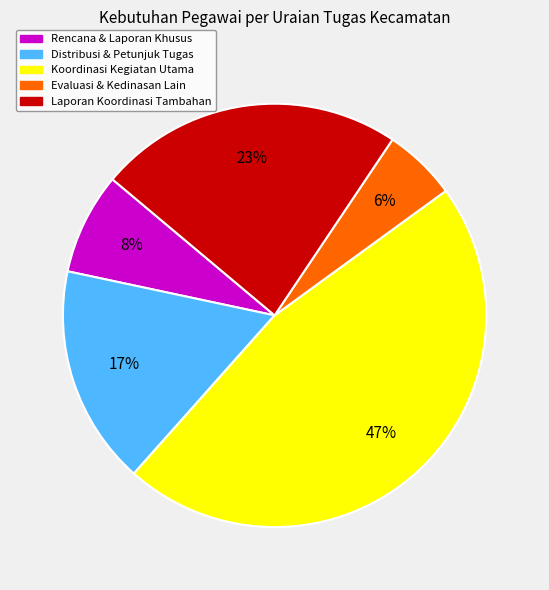

Is it true that Evaluasi & Kedinasan Lain is 1% of the pie?

False